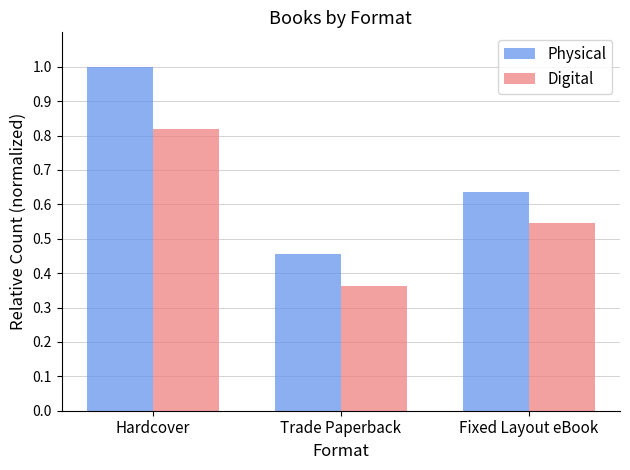

Which label corresponds to the smallest value in the chart?

Trade Paperback